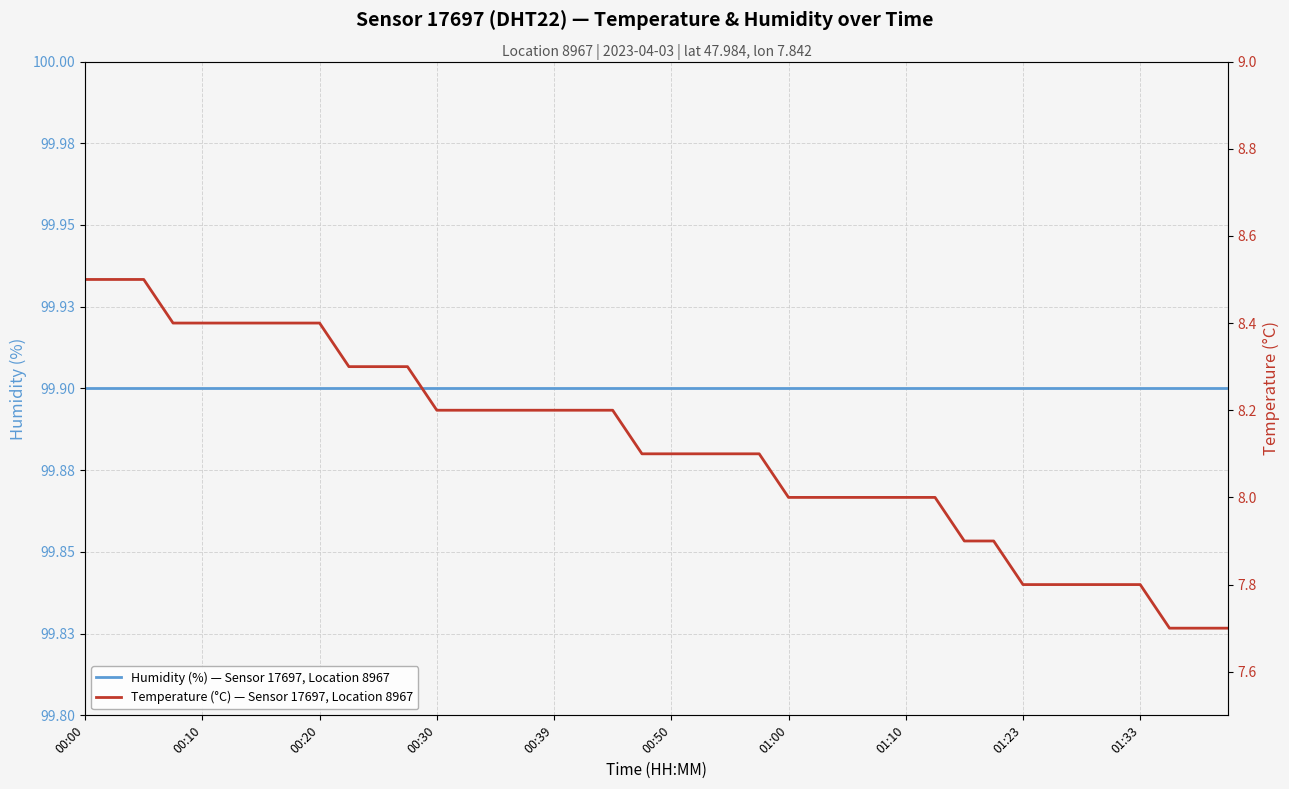

At how many categories does at least one series exceed 51?

40